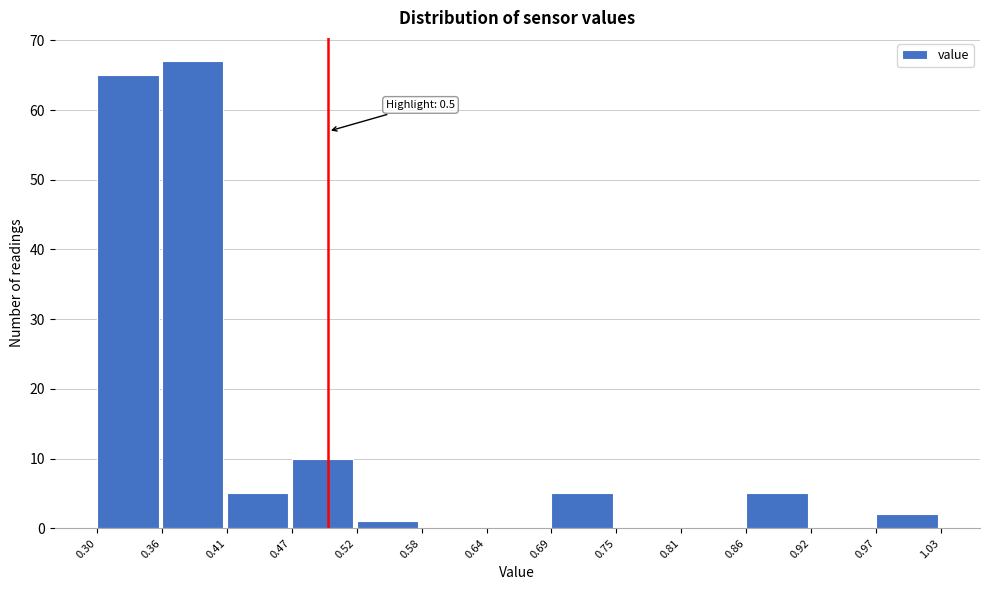

Over which range of the x-axis is the bar tallest?

0.36 to 0.41